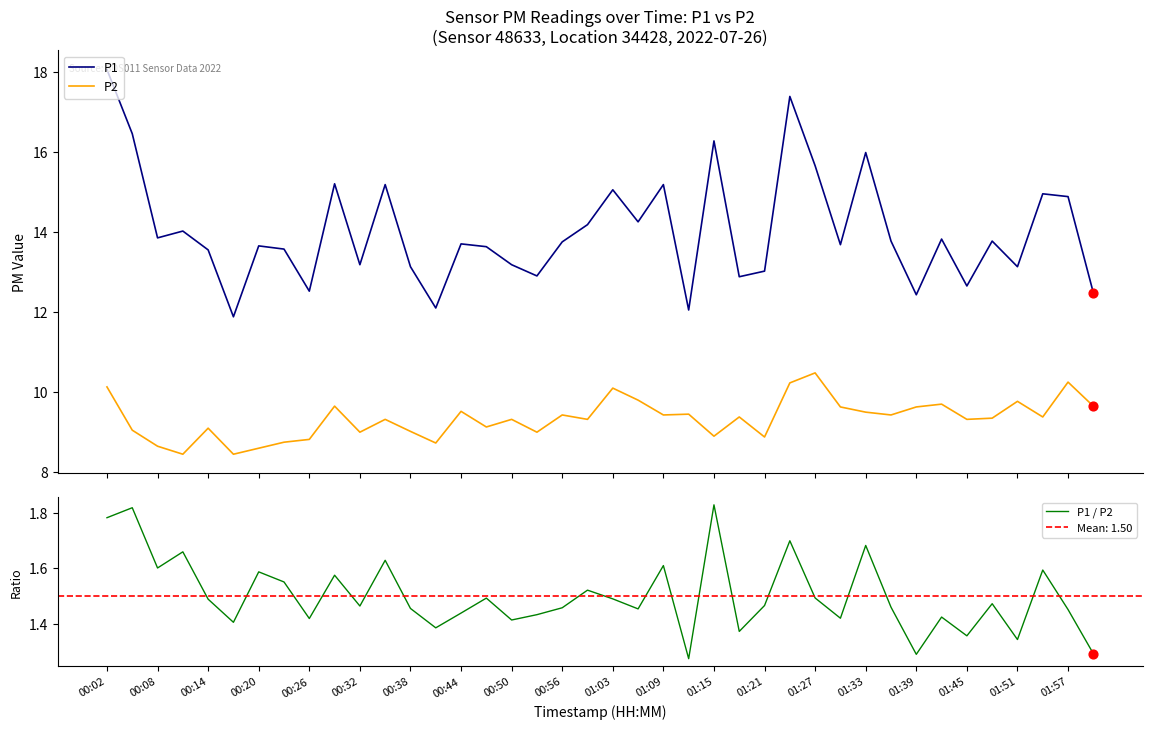

Which series has the largest total across all categories?

P1